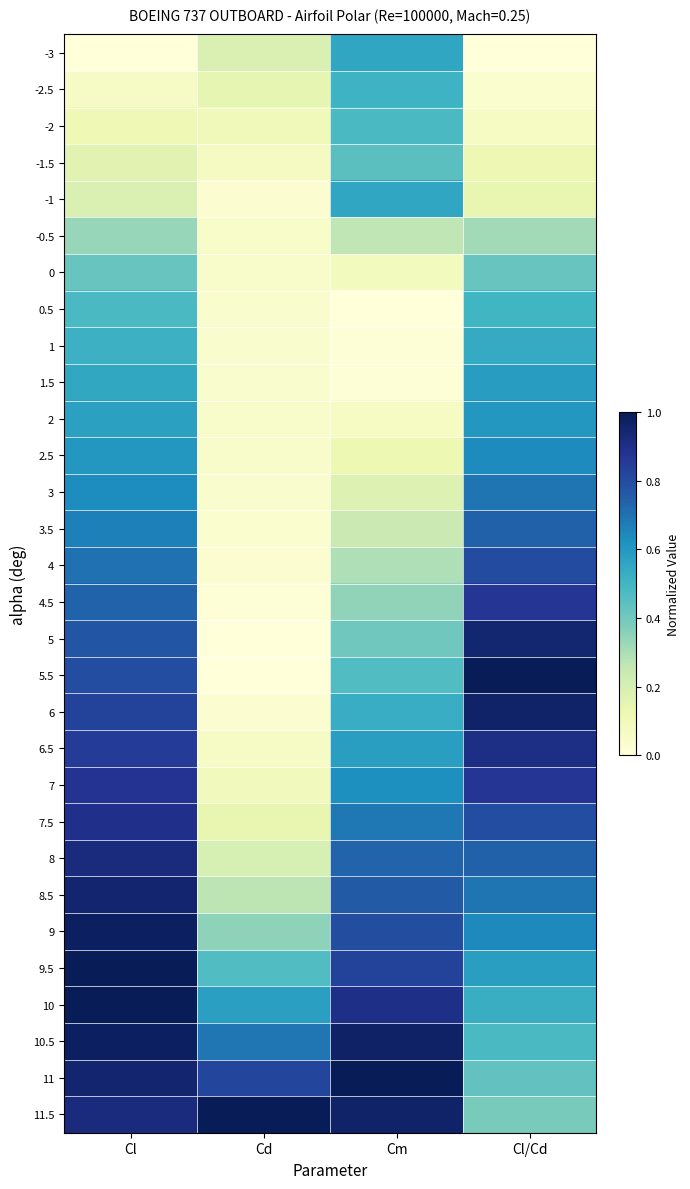

At which category is the sum across all series the highest?

Cl